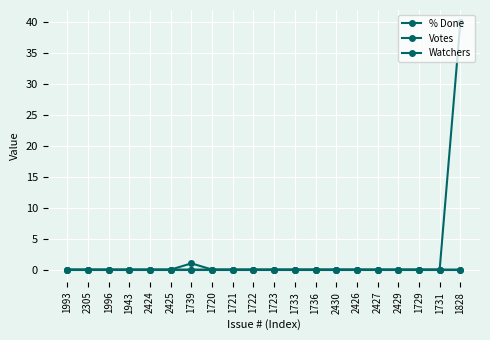

True or false: Votes and Watchers cross at least once.

False